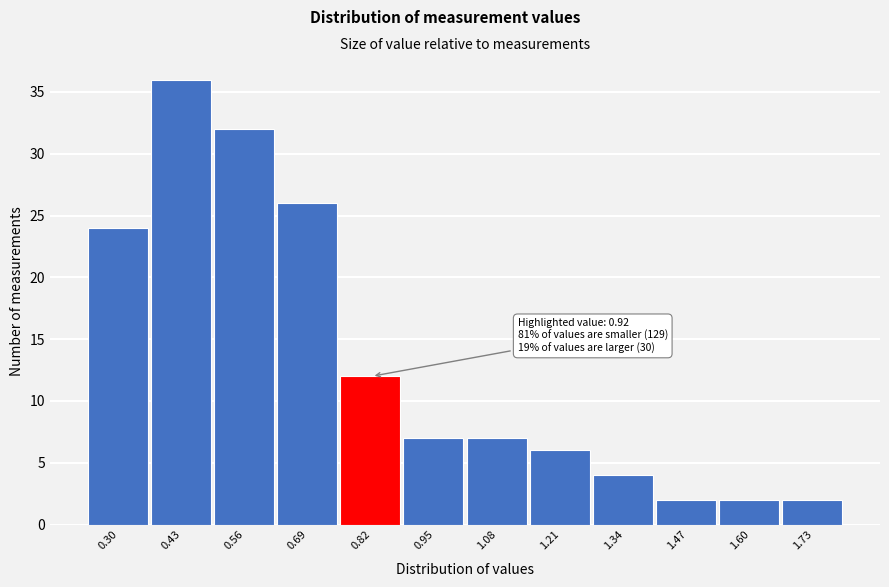

Reading left to right, what are all the values shown in this chart?

24	36	32	26	12	7	7	6	4	2	2	2